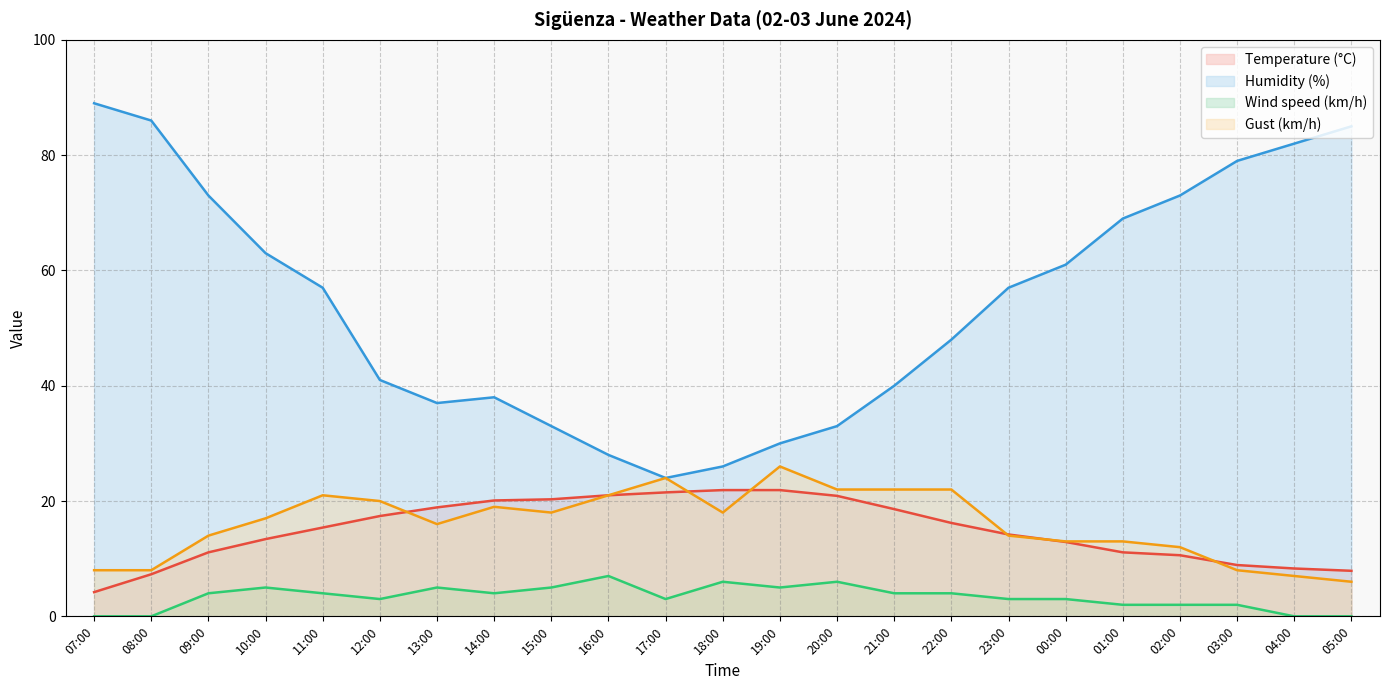

Between 17:00 and 02:00, which is larger?

17:00